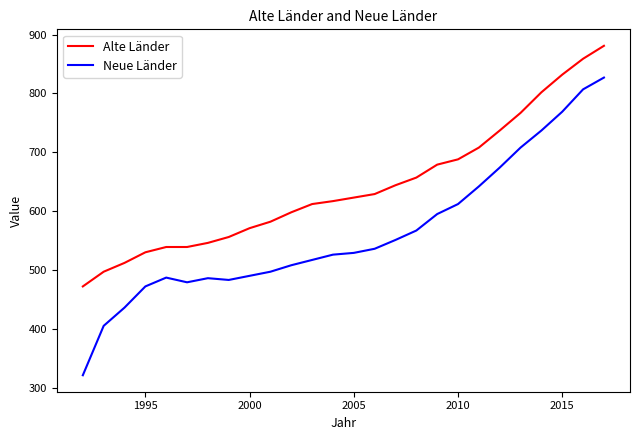

True or false: Alte Länder has more than 2 interior local peaks.

False